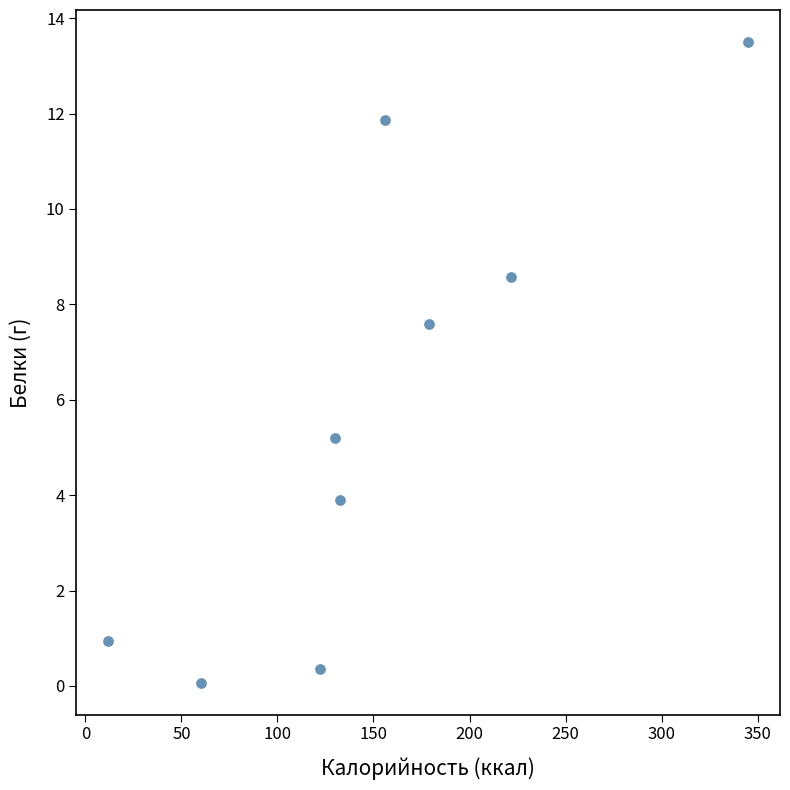

What is the average Y value?

5.8